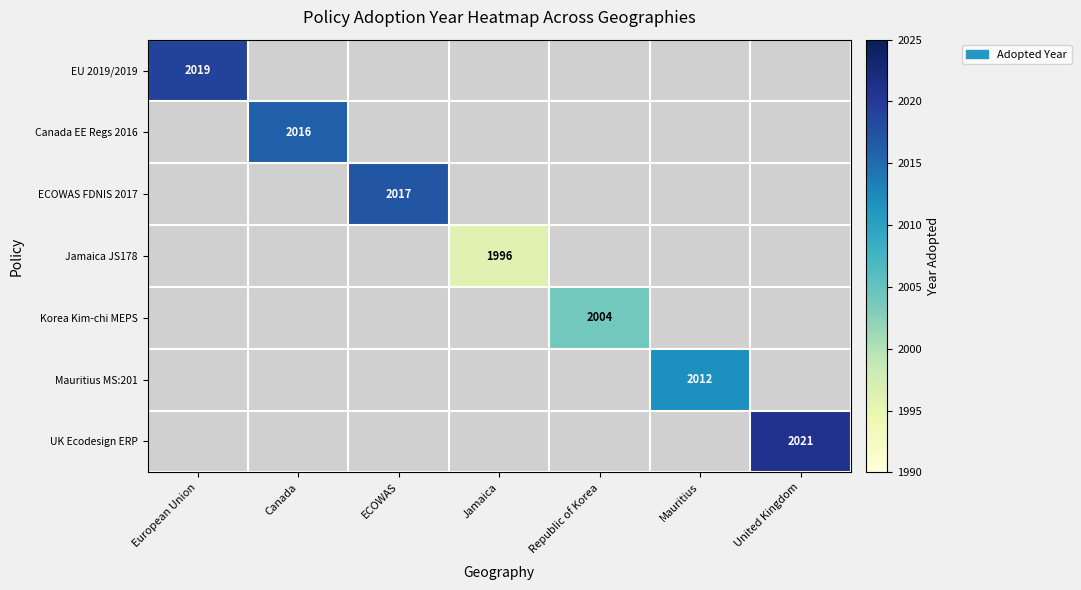

True or false: UK Ecodesign ERP has a value of 1077 at United Kingdom.

False